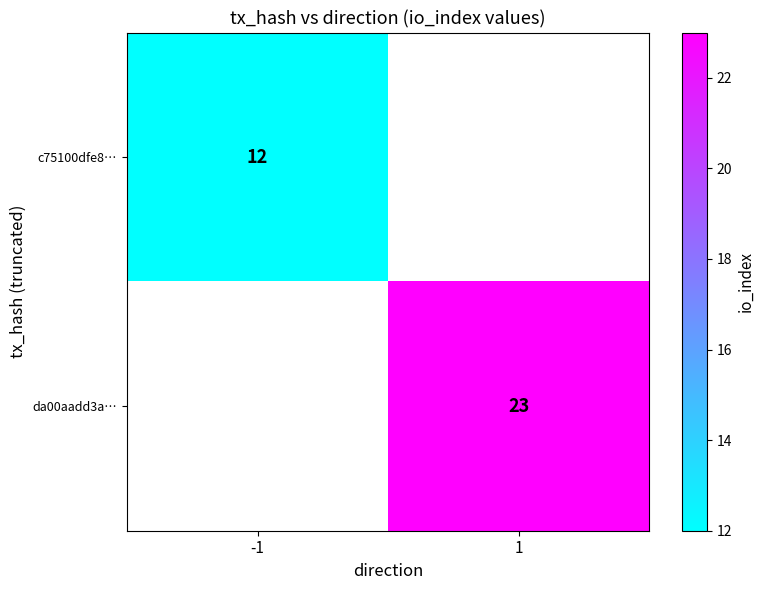

True or false: c75100dfe8… has a value of 12 at -1.

True